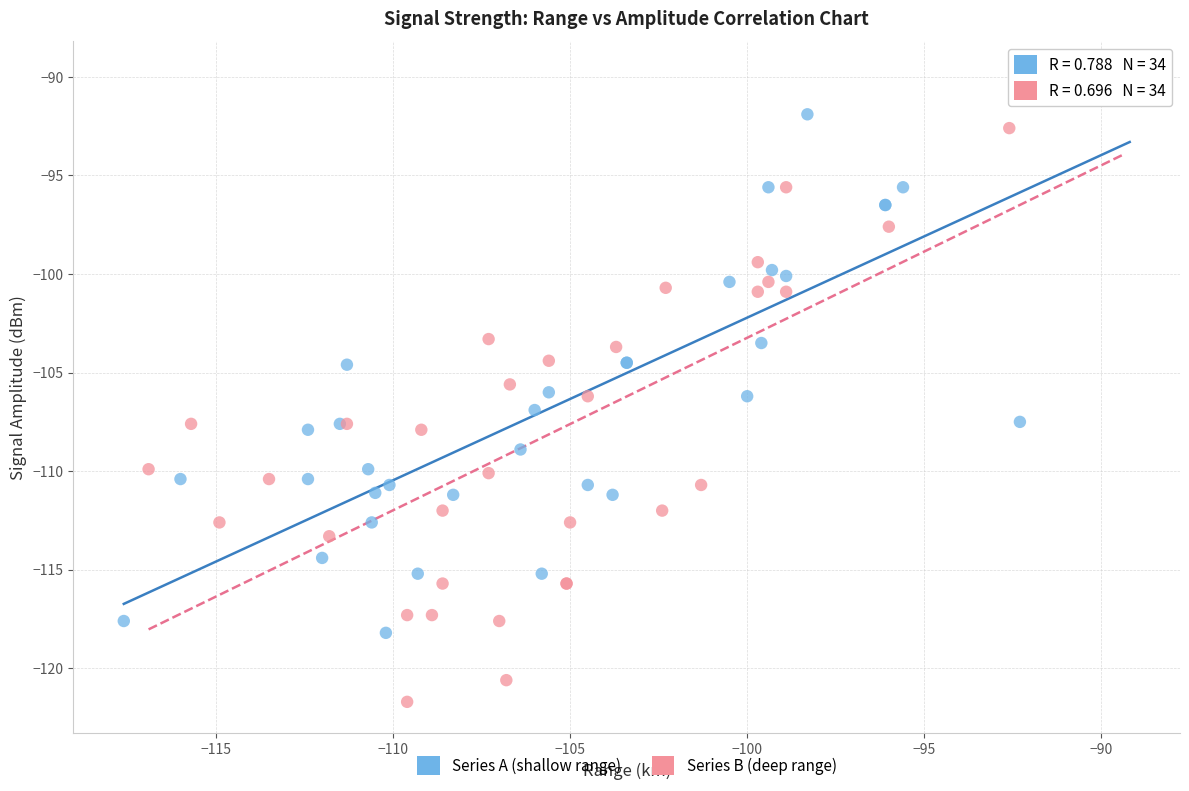

Which series has the largest Y range (max minus min)?

Series B (deep range)